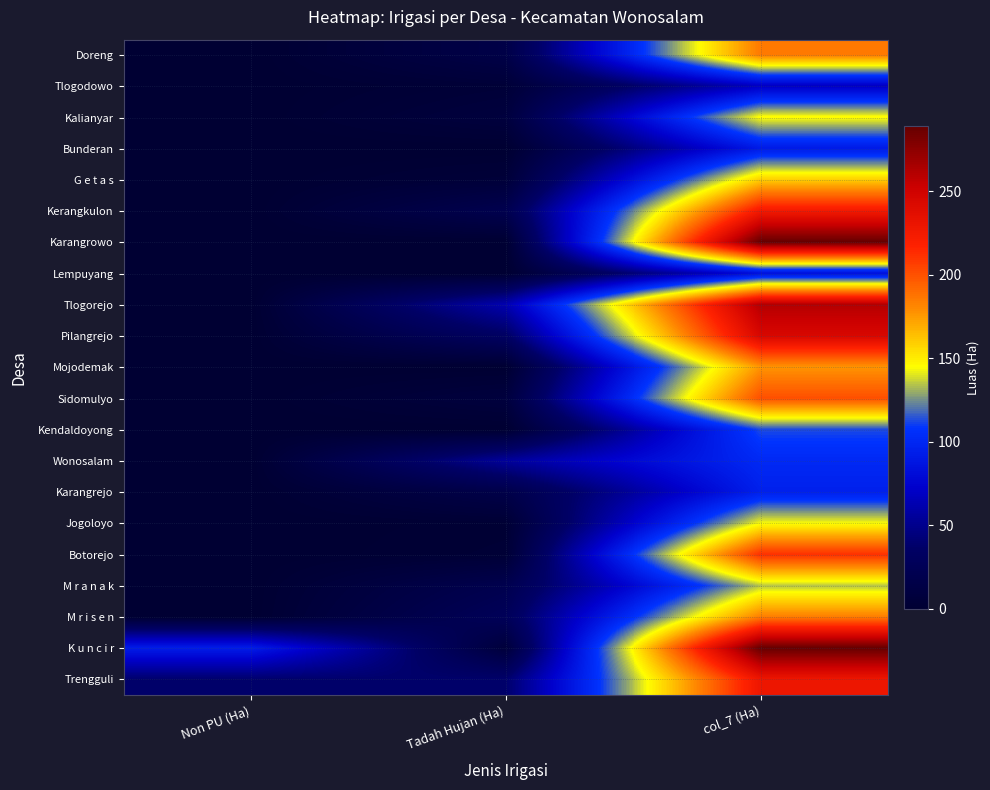

Which series has the largest range (max minus min)?

Karangrowo